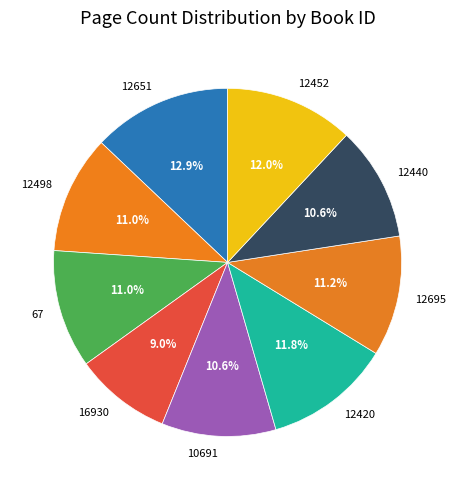

Which slice is the largest?

12651